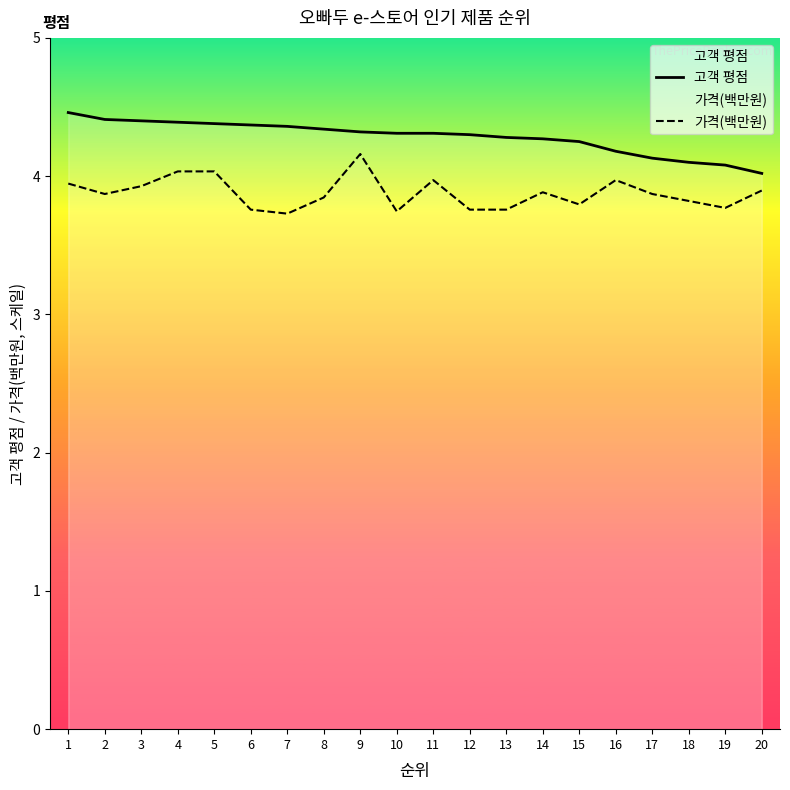

What is the difference between the 고객 평점 values at 16 and 11?

0.1